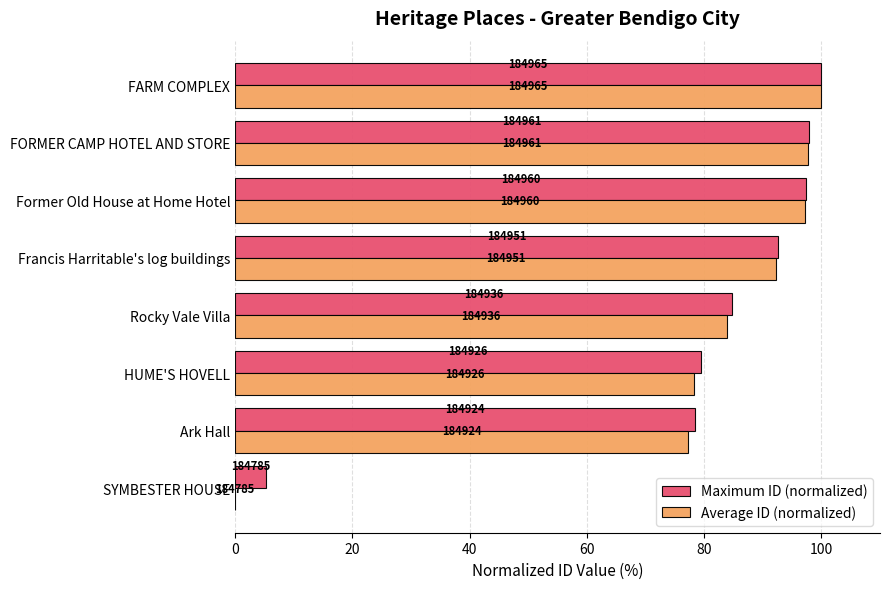

Rank the series by their average value, from highest to lowest.

Maximum ID (normalized), Average ID (normalized)